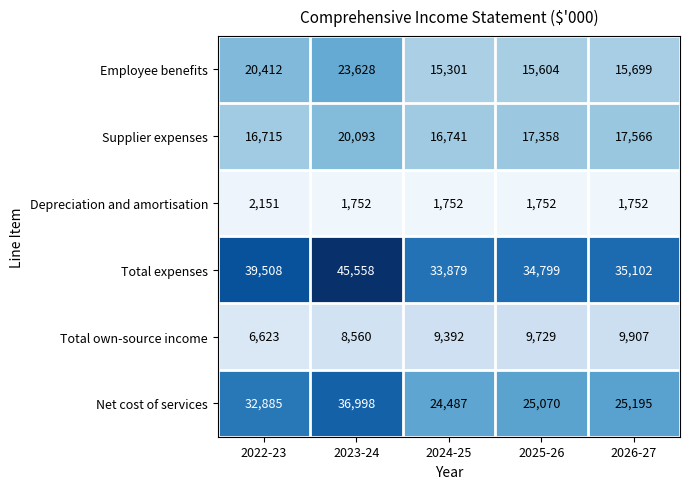

Reading left to right, what are all the values shown in this chart?

Employee benefits: 20412	23628	15301	15604	15699
Supplier expenses: 16715	20093	16741	17358	17566
Depreciation and amortisation: 2151	1752	1752	1752	1752
Total expenses: 39508	45558	33879	34799	35102
Total own-source income: 6623	8560	9392	9729	9907
Net cost of services: 32885	36998	24487	25070	25195